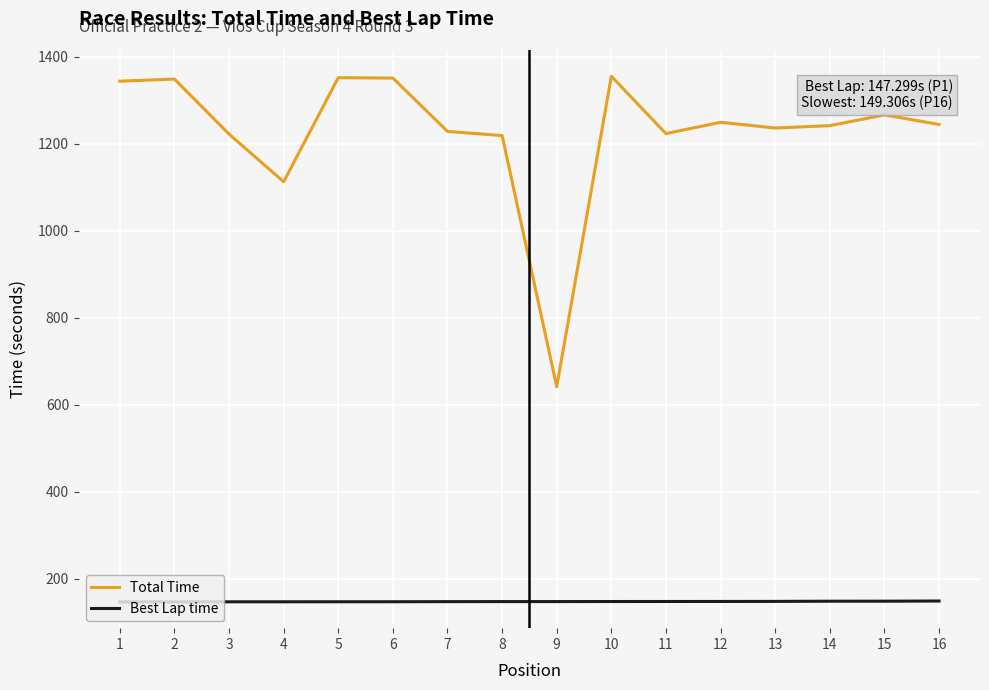

Is it true that Total Time equals 750.1 at 10?

False